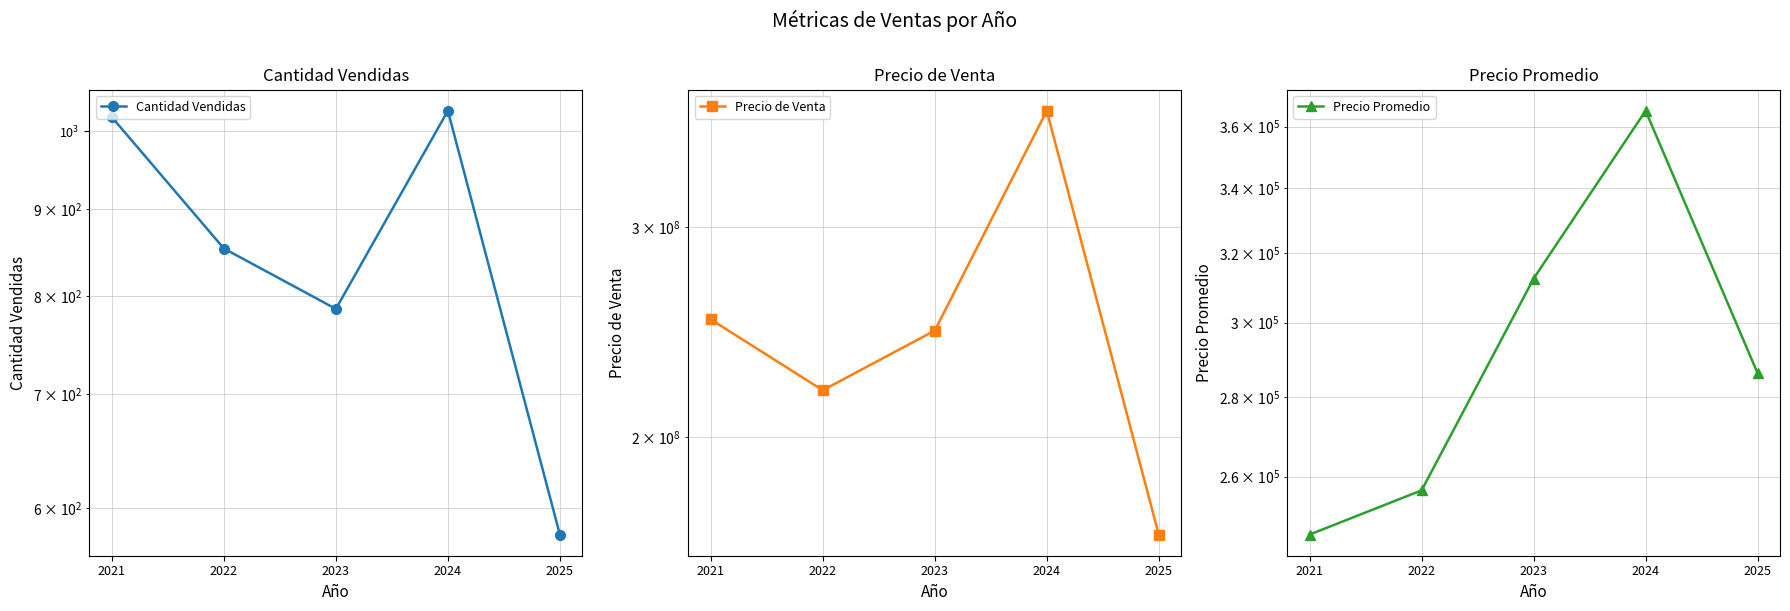

Count the number of data series in this chart.

3